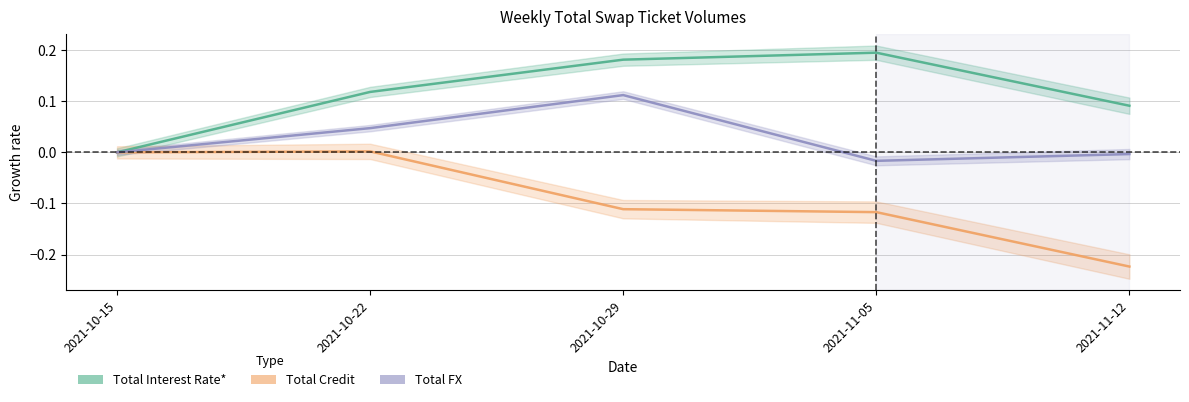

True or false: Total FX and Total Interest Rate* intersect in this chart.

False